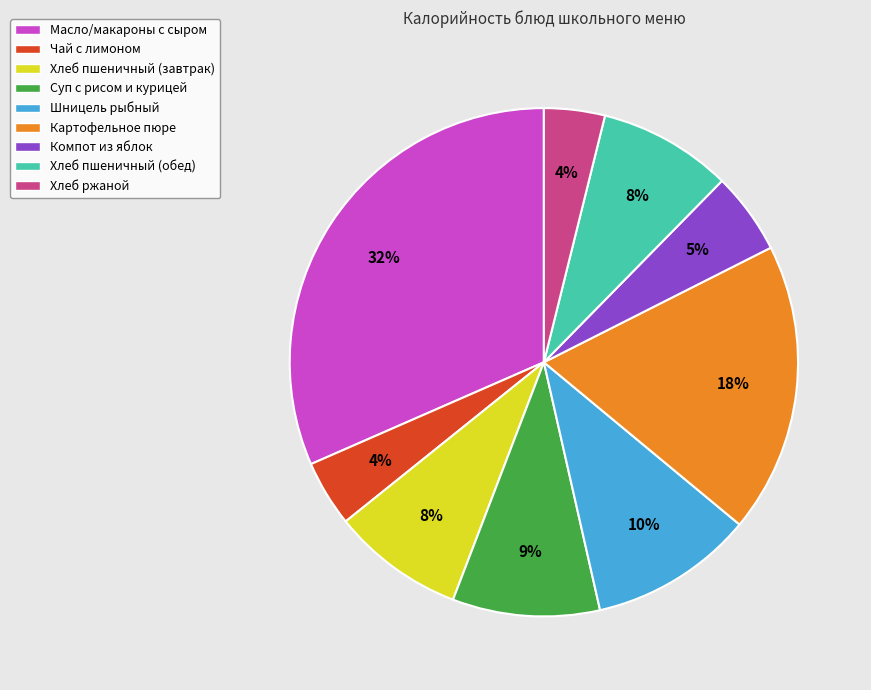

Is the sum of Чай с лимоном and Масло/макароны с сыром greater than half?

No